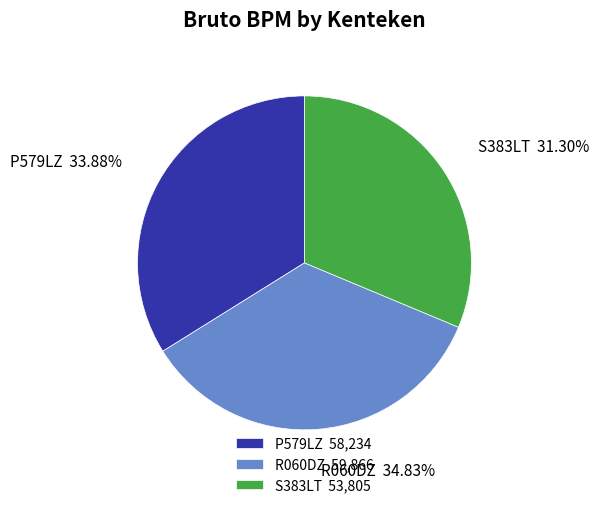

To the nearest percent, what is the difference between the largest and smallest slice percentages?

4%